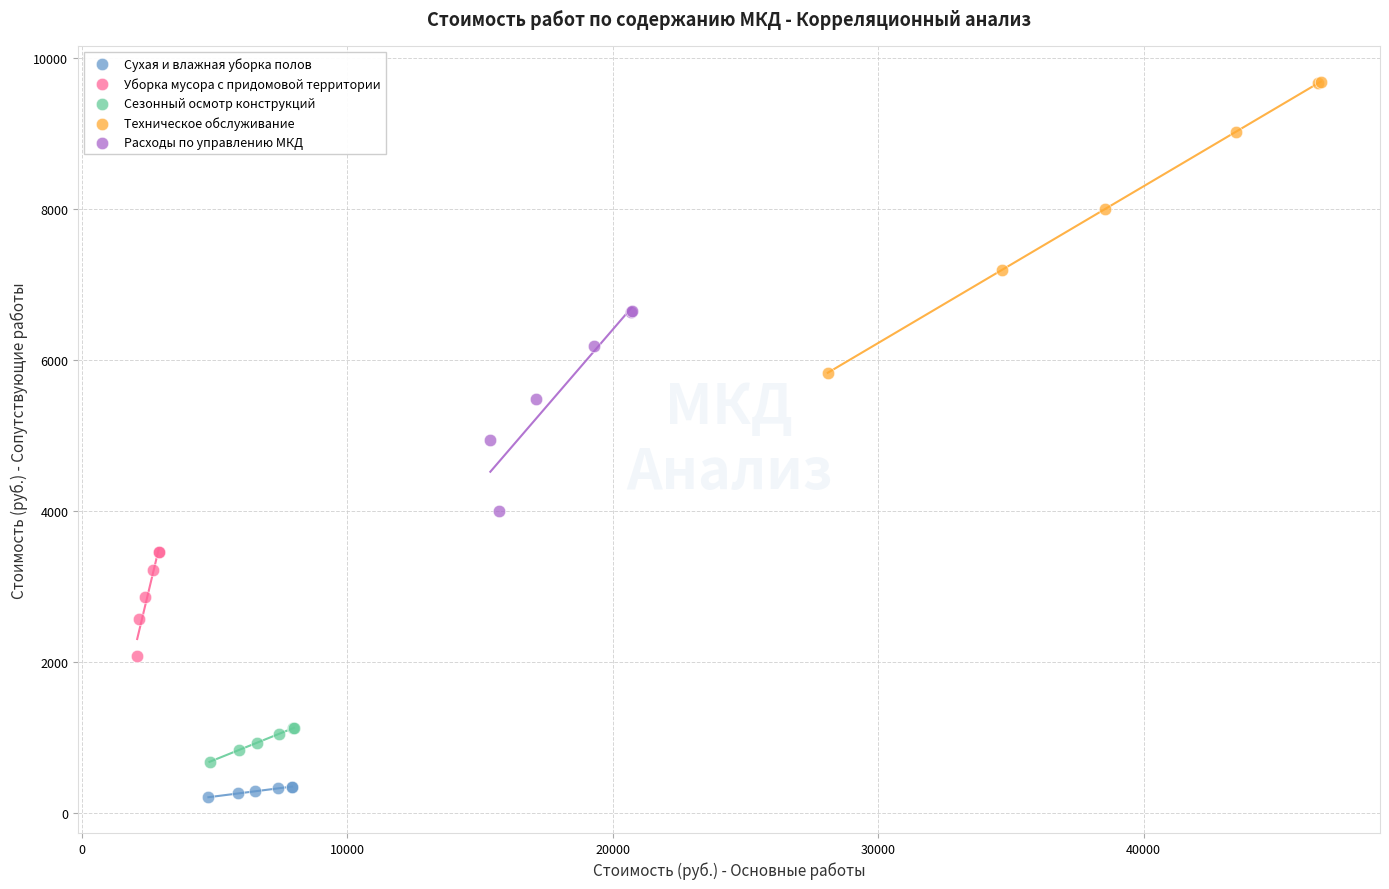

What are all the series names shown in the legend?

Сухая и влажная уборка полов, Уборка мусора с придомовой территории, Сезонный осмотр конструкций, Техническое обслуживание, Расходы по управлению МКД